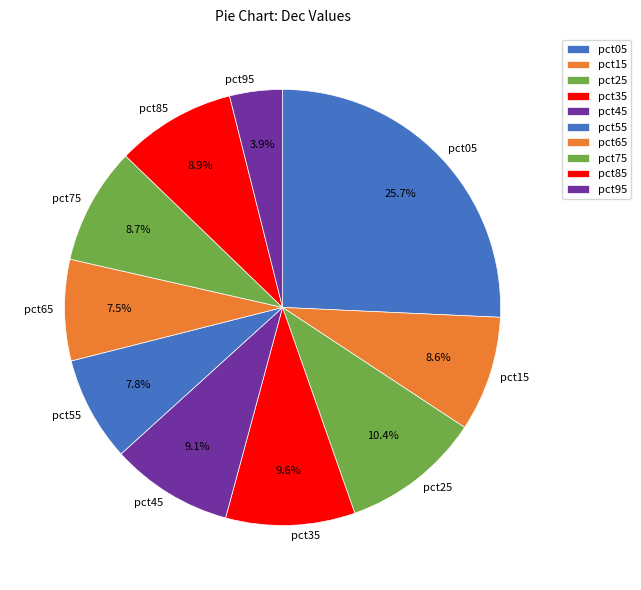

To the nearest percent, what portion does pct85 represent?

9%